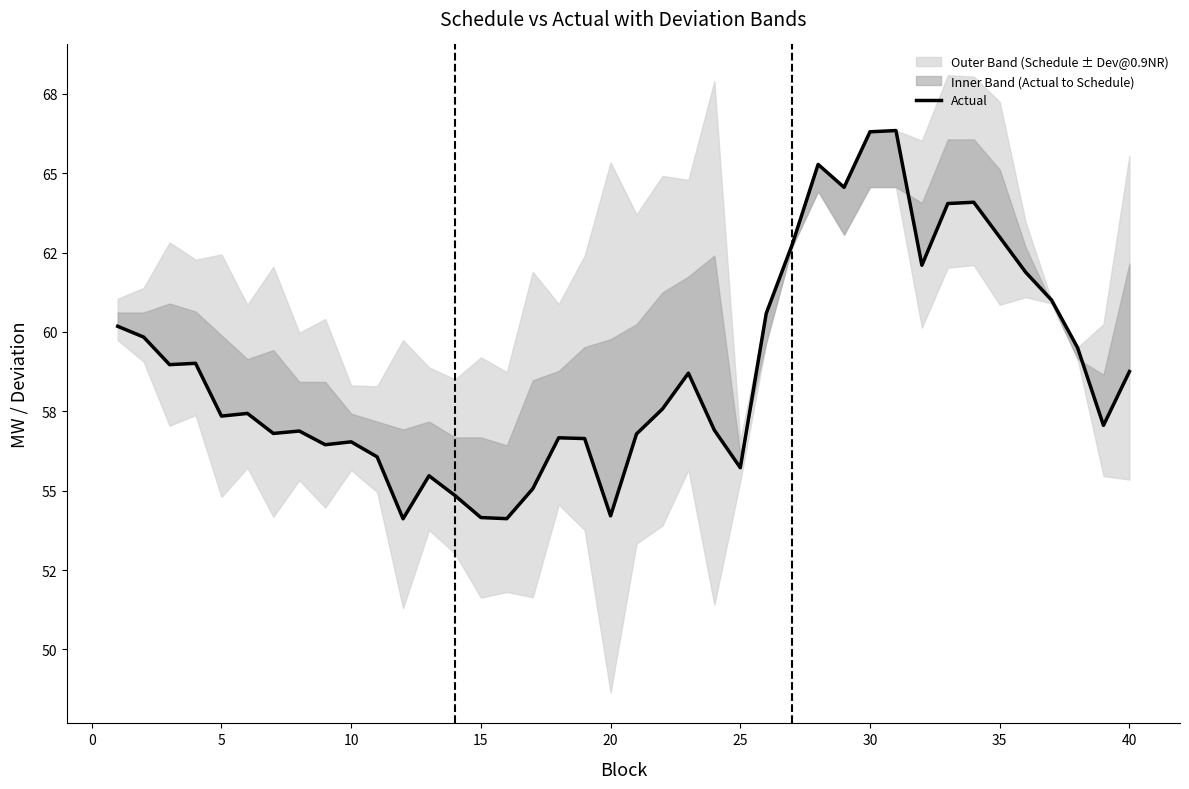

What is the smallest value displayed?

54.1